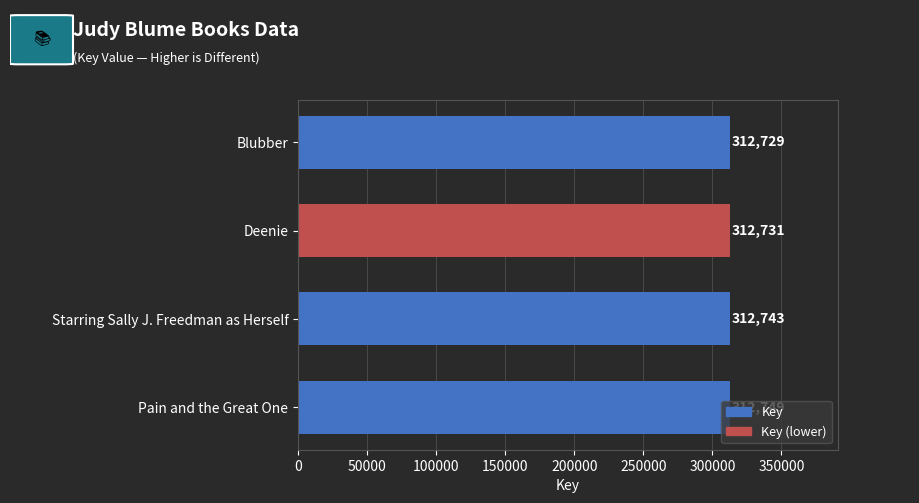

What is the sum of all values?

1250952